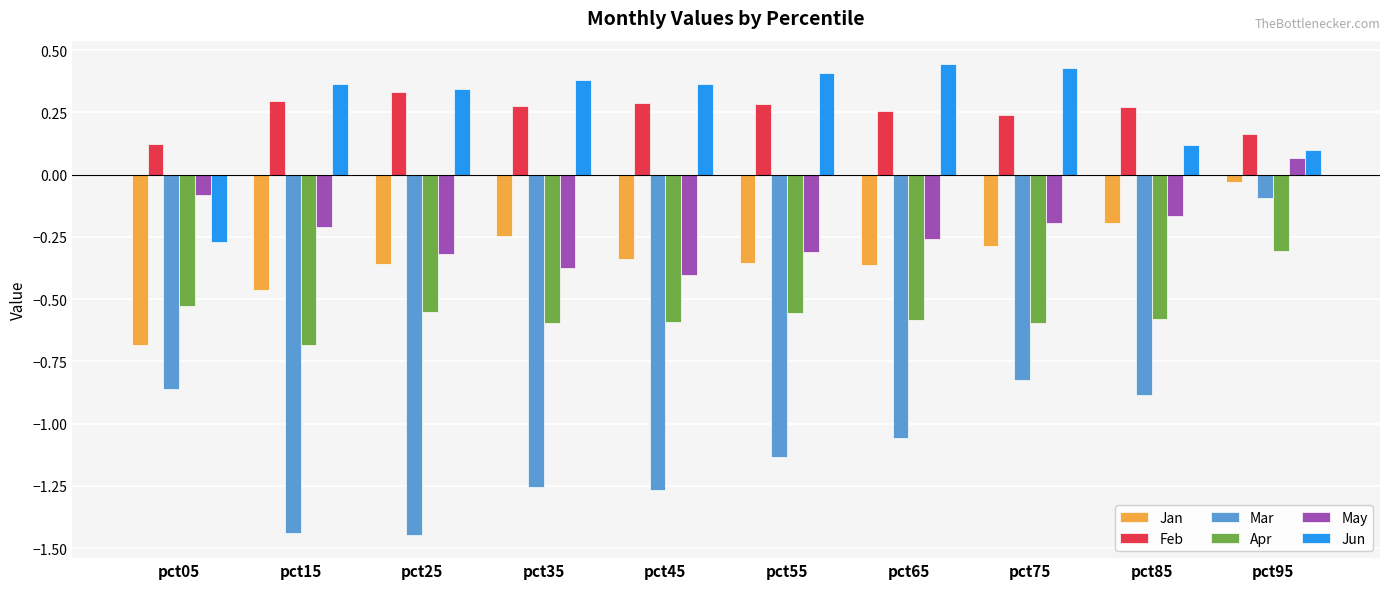

Does the chart contain stacked bars?

No